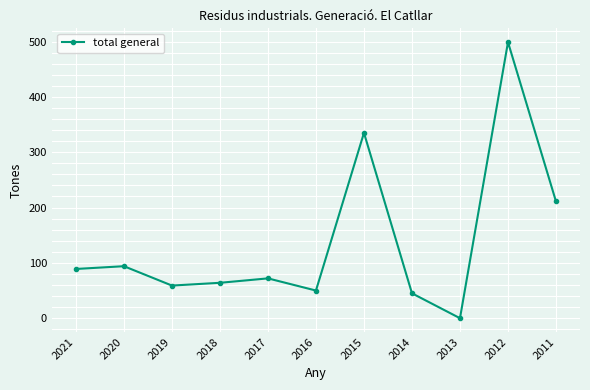

The value at 2015 is 335. True or false?

True